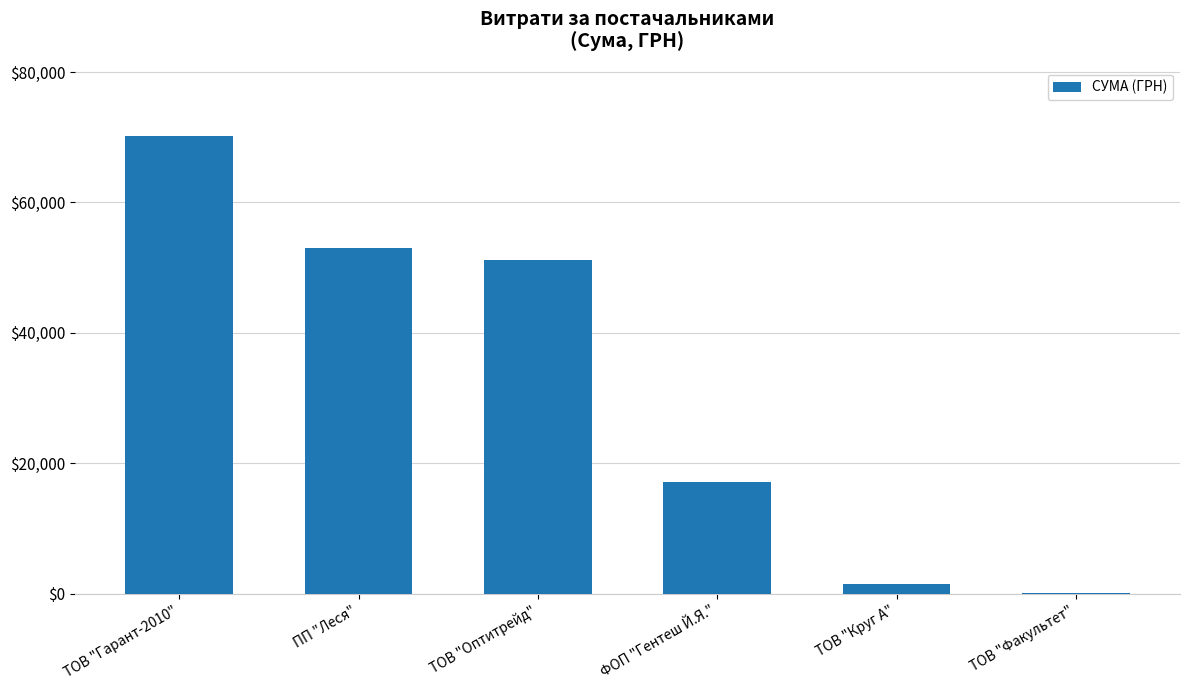

What is the sum of the values at ТОВ "Гарант-2010" and ПП "Леся"?

123205.1